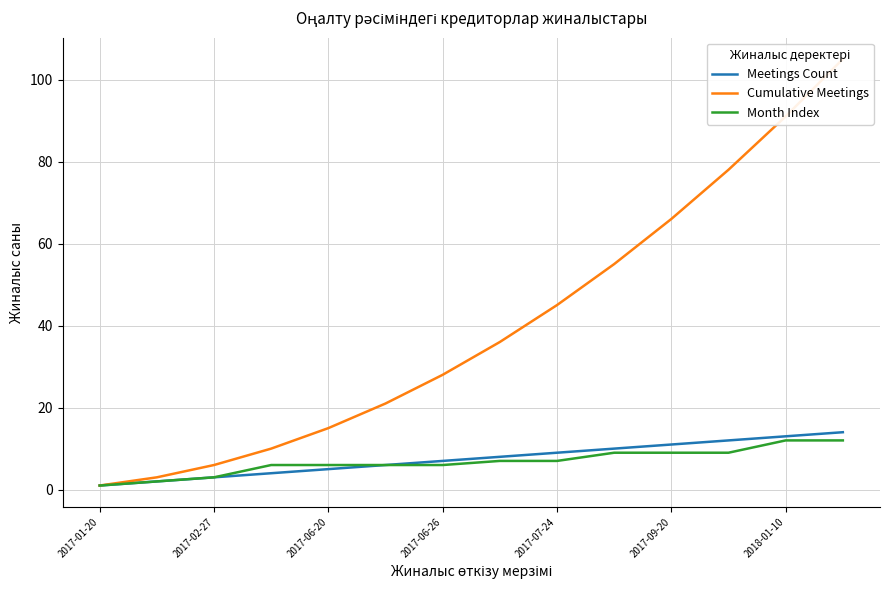

Is it true that Meetings Count equals 3 at 2017-02-27?

False